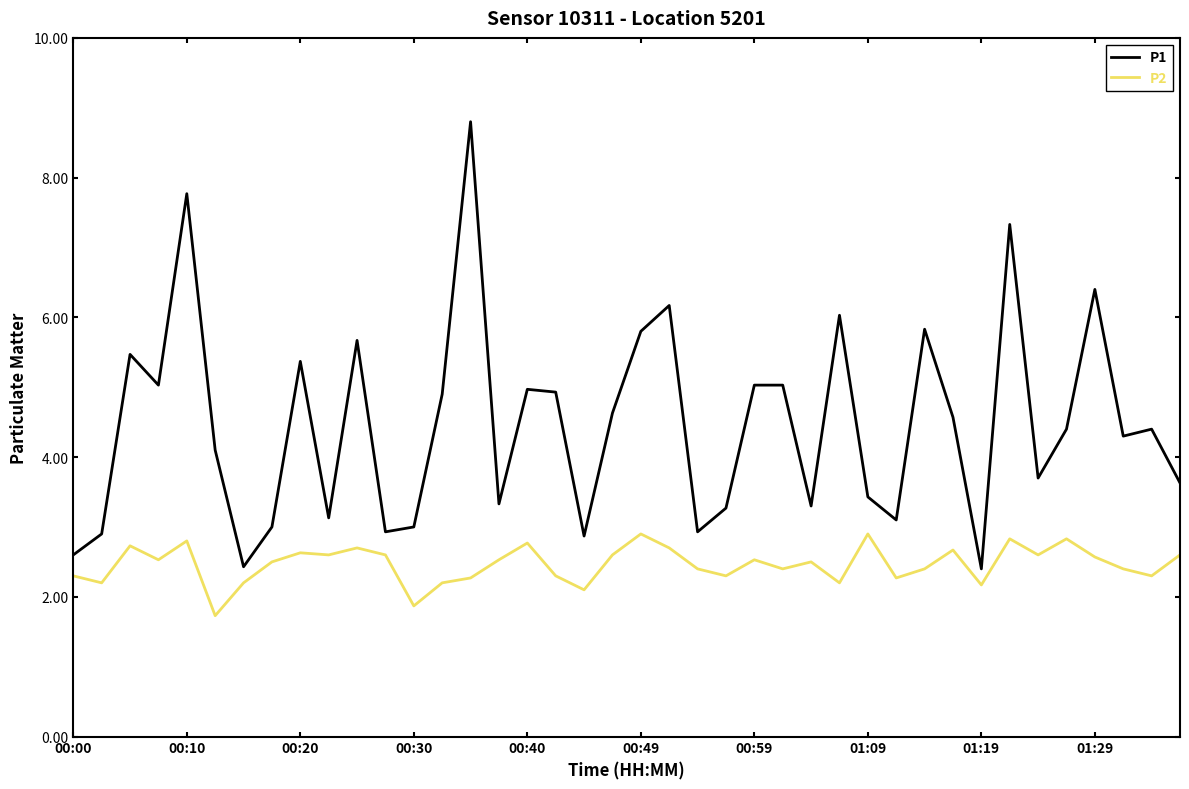

Which series has the largest total across all categories?

P1